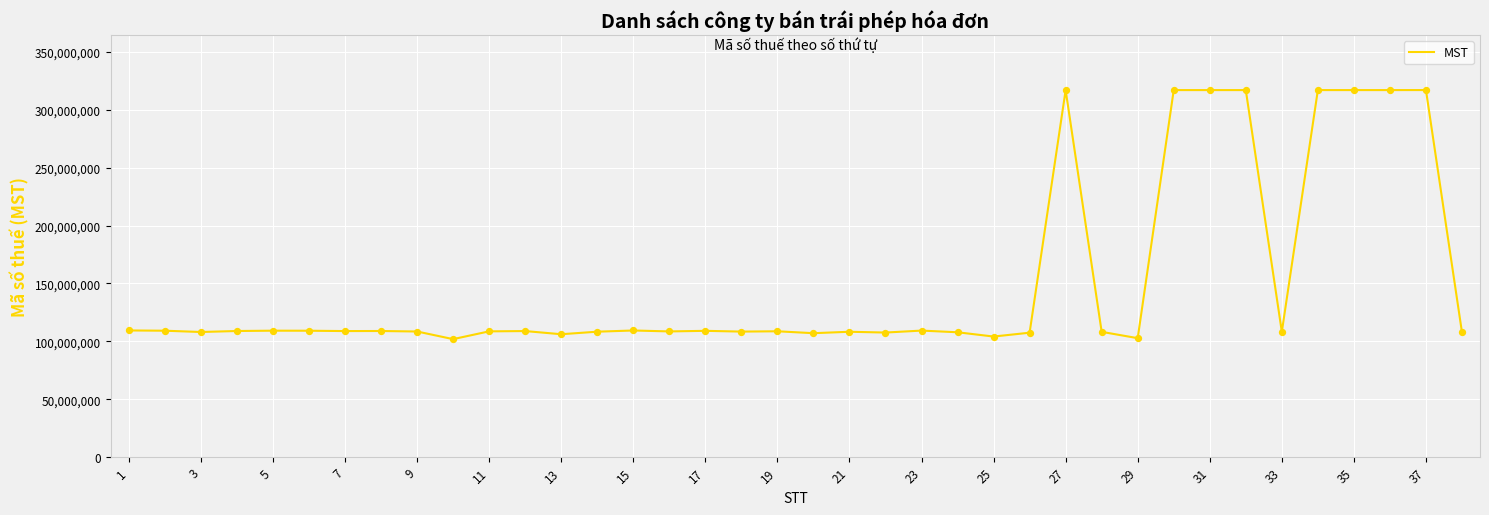

What is the smallest value displayed?

101917709